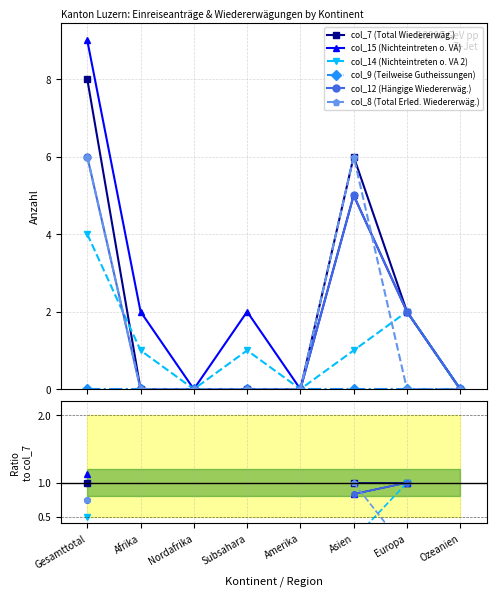

What is the label of the 2nd point from the left?

Afrika